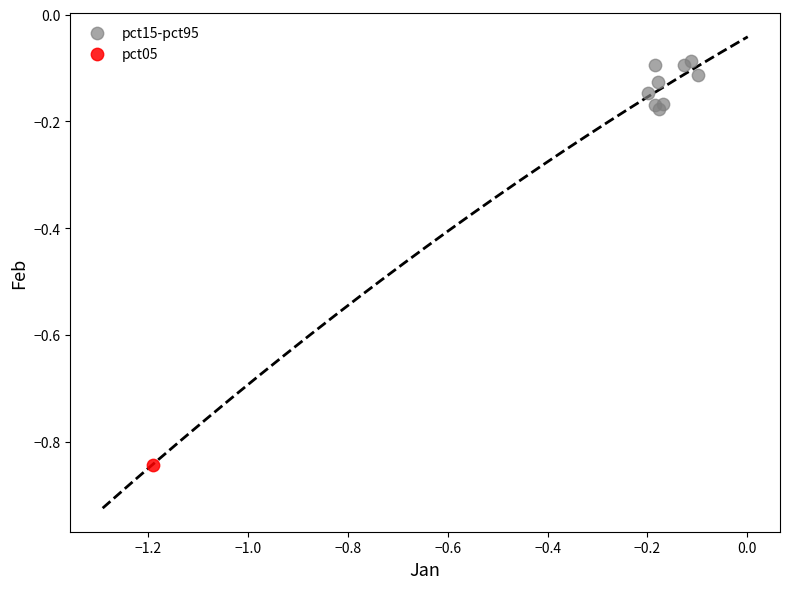

What are all the series names shown in the legend?

pct15-pct95, pct05